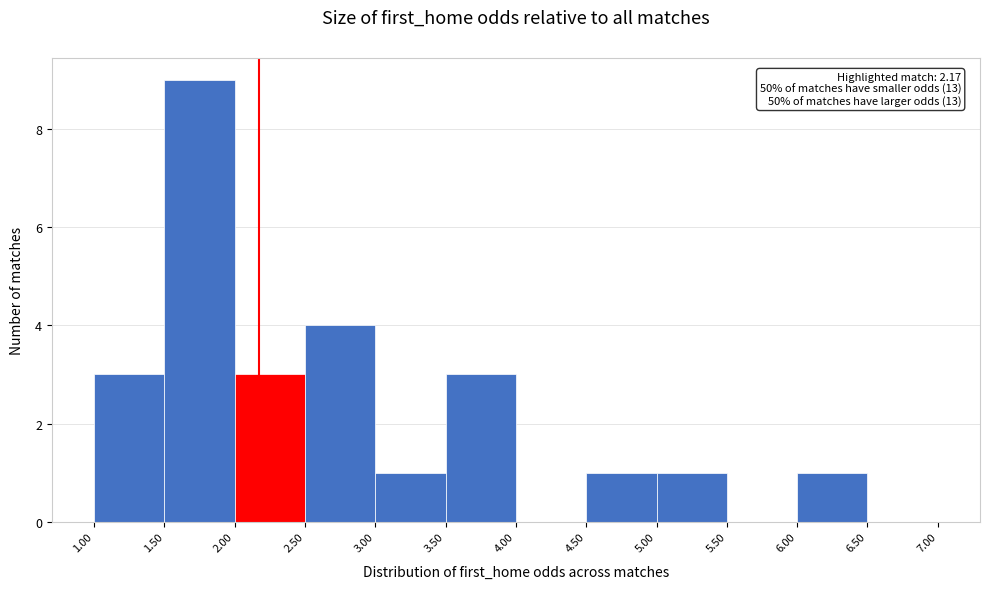

Over which range of the x-axis is the bar tallest?

1.50 to 2.00